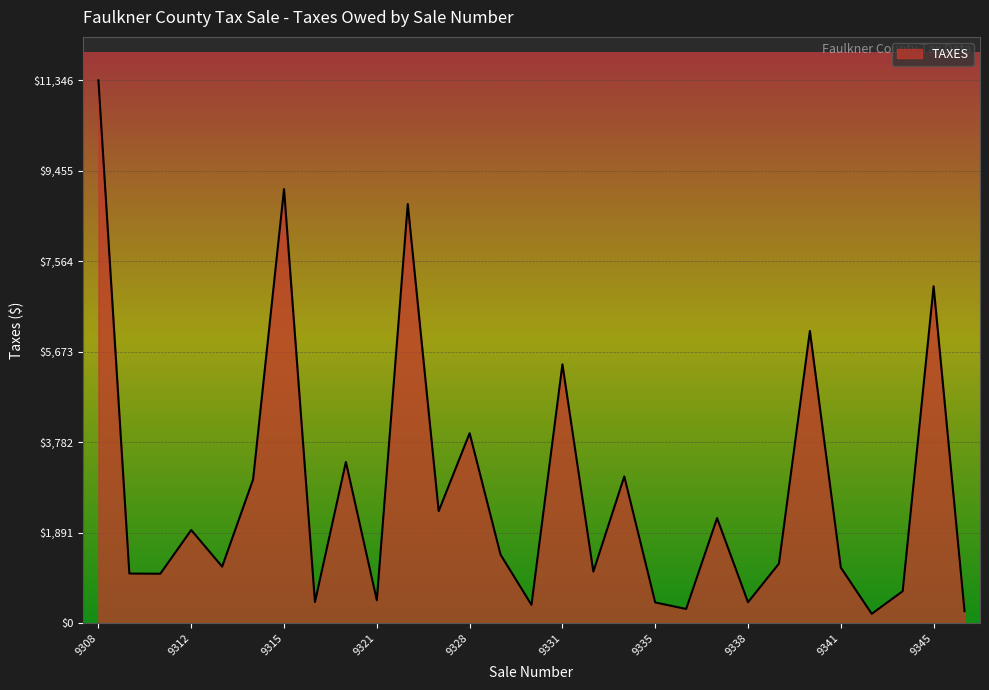

What is the difference between the maximum and minimum values?

11146.7